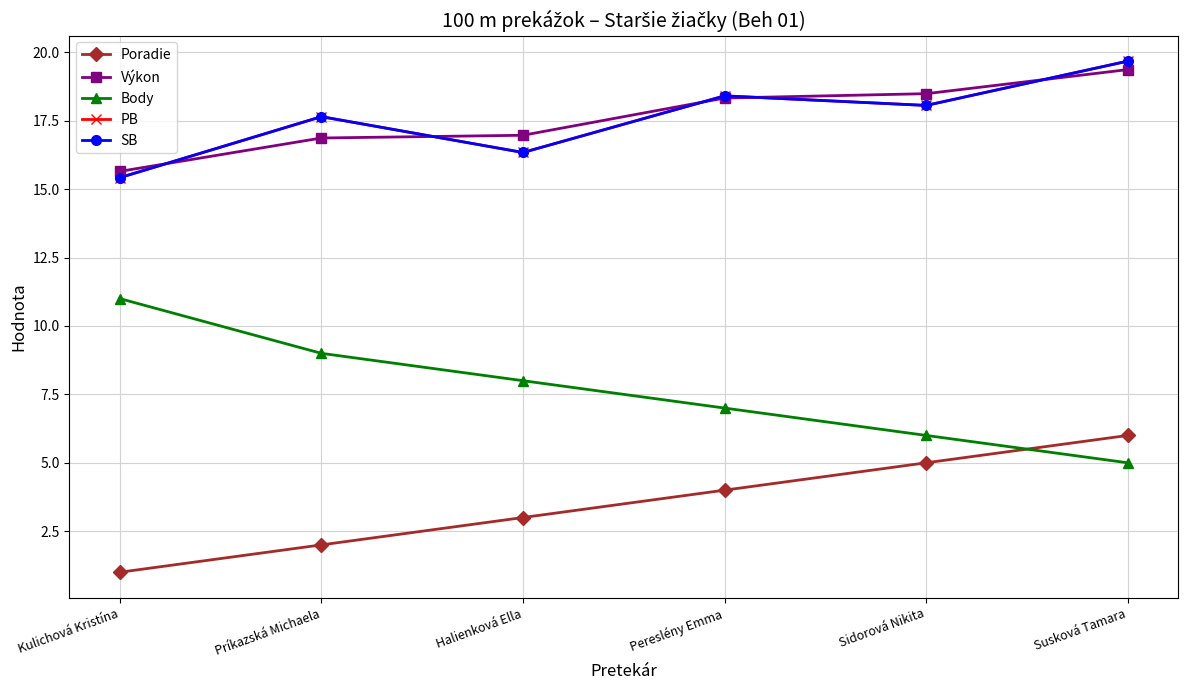

What is the difference between the Výkon values at Kulichová Kristína and Príkazská Michaela?

1.2